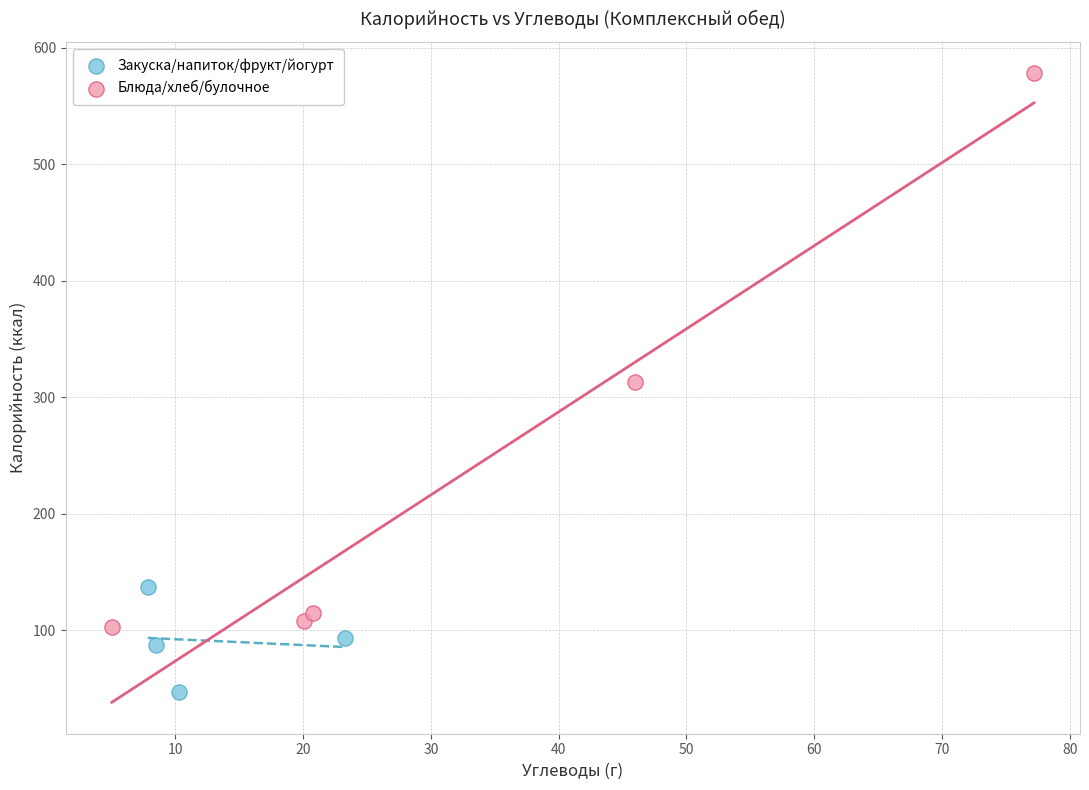

Which series reaches the maximum Y coordinate?

Блюда/хлеб/булочное